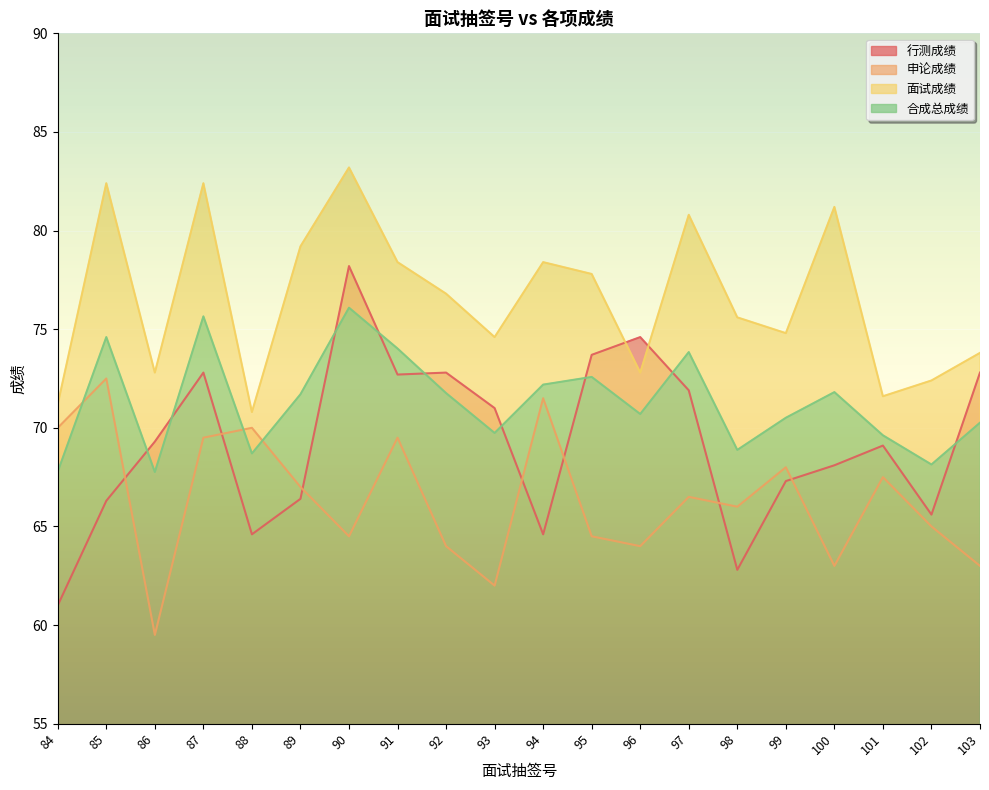

What is the difference between the maximum and second lowest values in the 面试成绩 series?

12.0